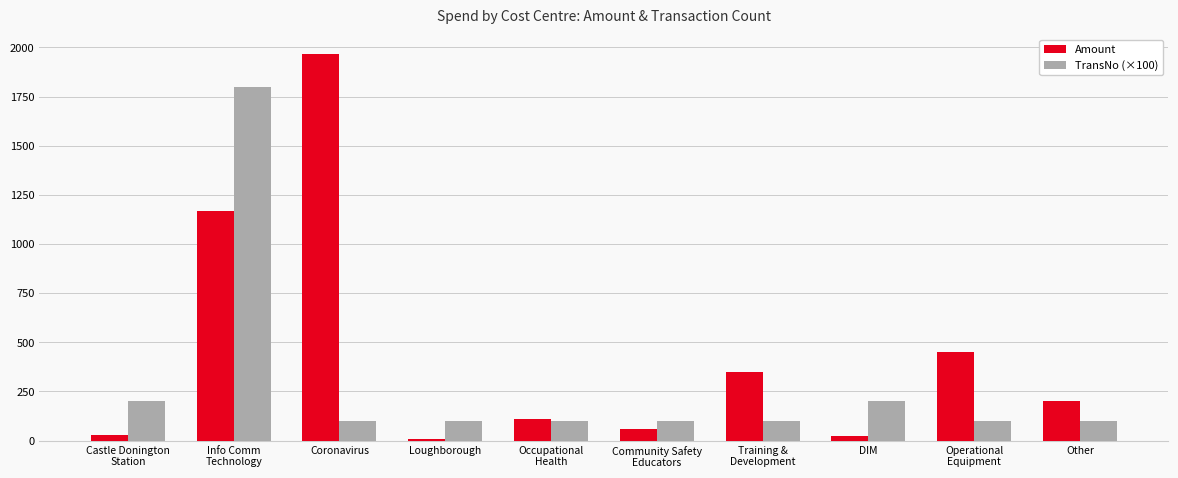

True or false: TransNo (×100) has a value of 100.0 at Coronavirus.

True